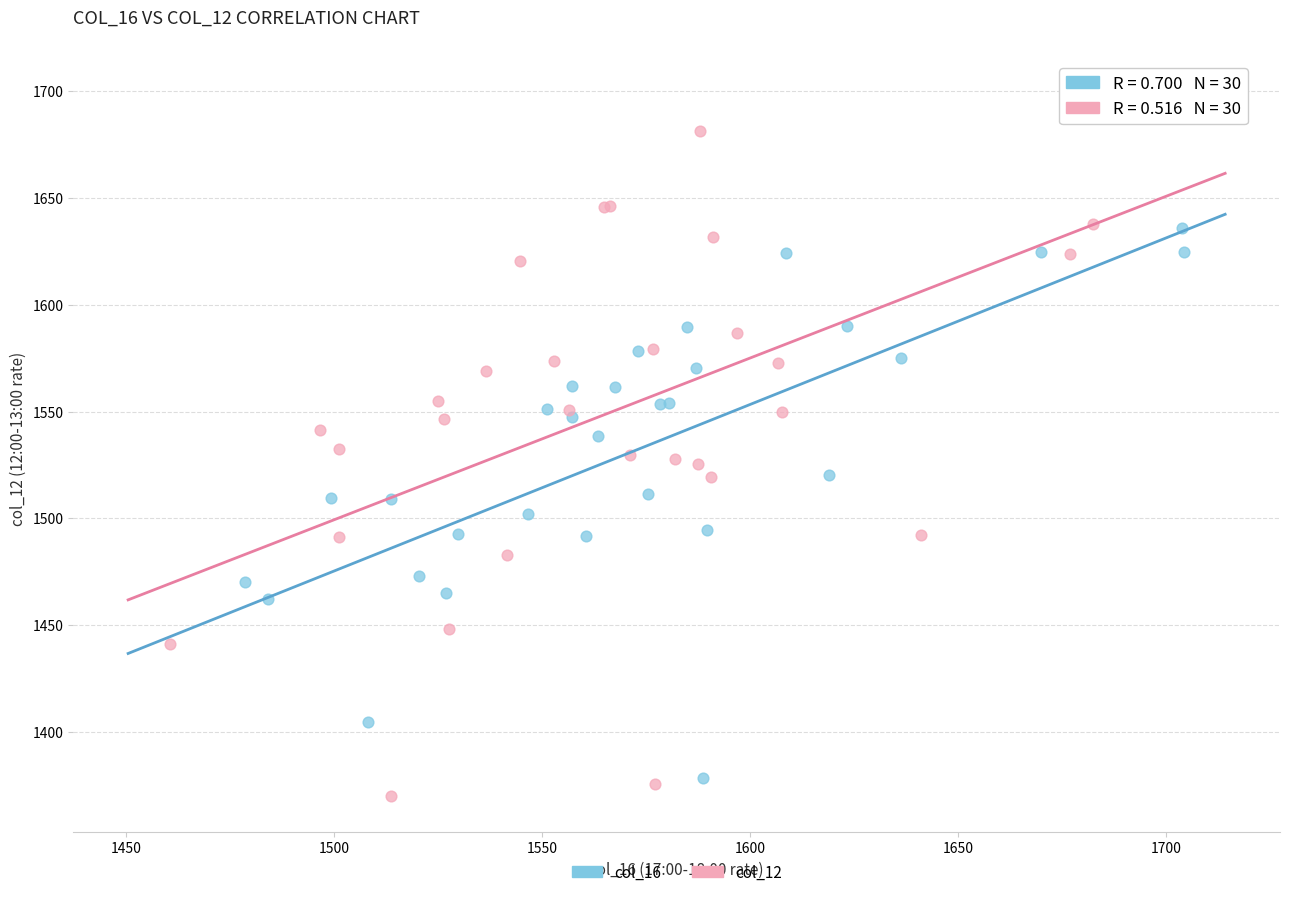

What are all the series names shown in the legend?

col_16, col_12